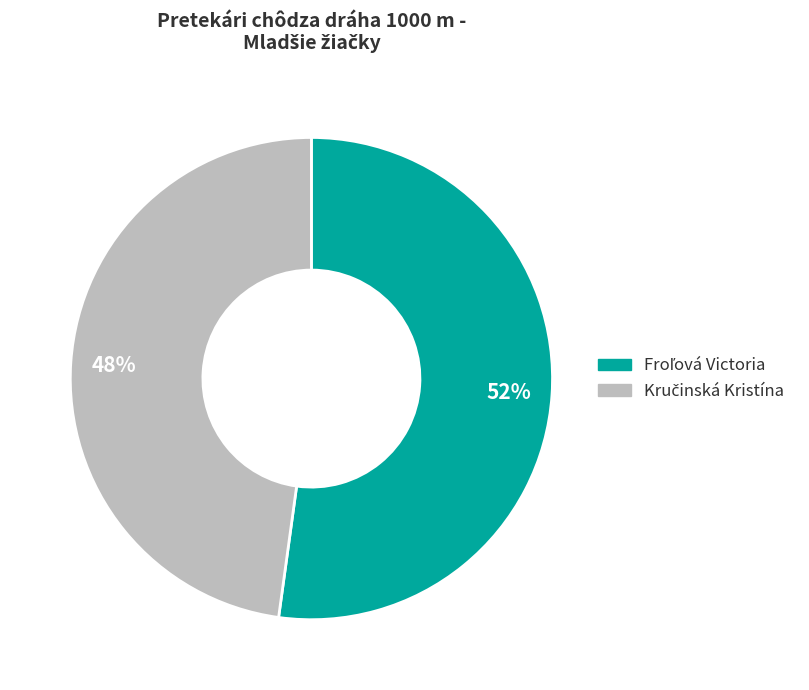

To the nearest percent, what is the difference between the largest and smallest slice percentages?

4%